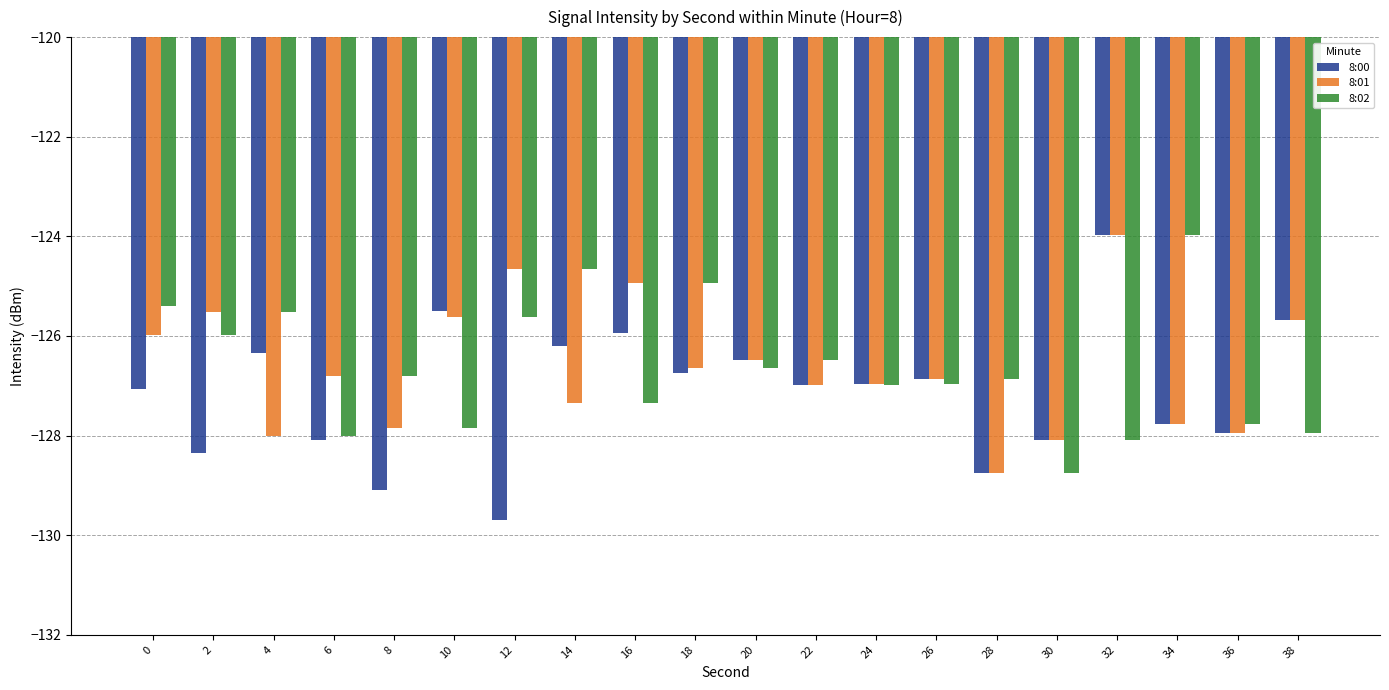

What are all the series names shown in the legend?

8:00, 8:01, 8:02